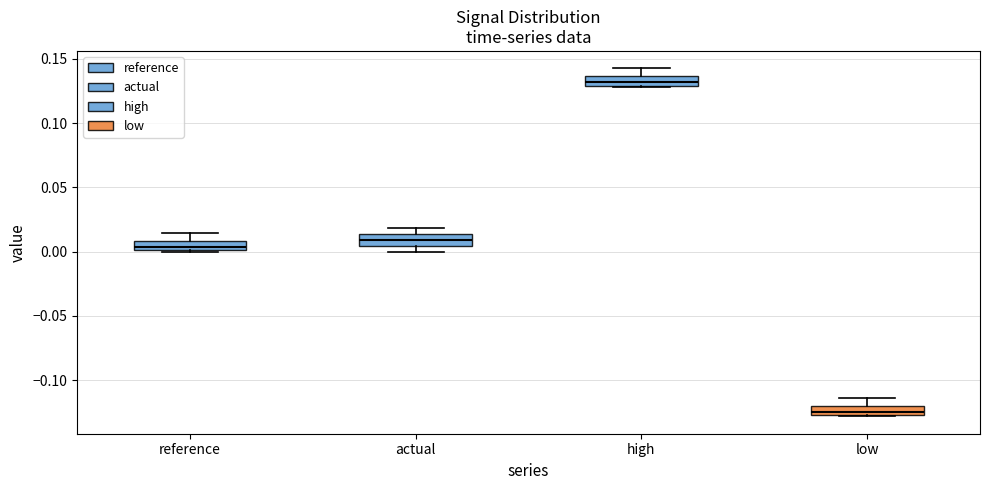

Which box's median line is the lowest?

low